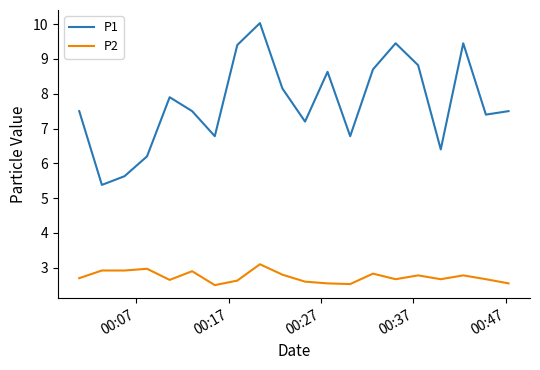

True or false: P2 and P1 cross at least once.

False